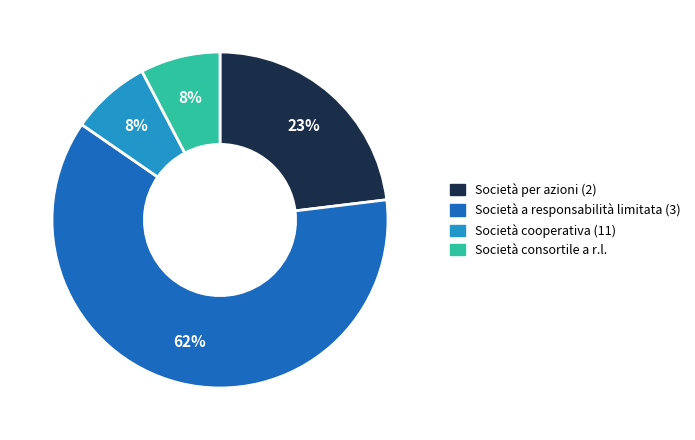

To the nearest percent, what is the average slice percentage?

25%